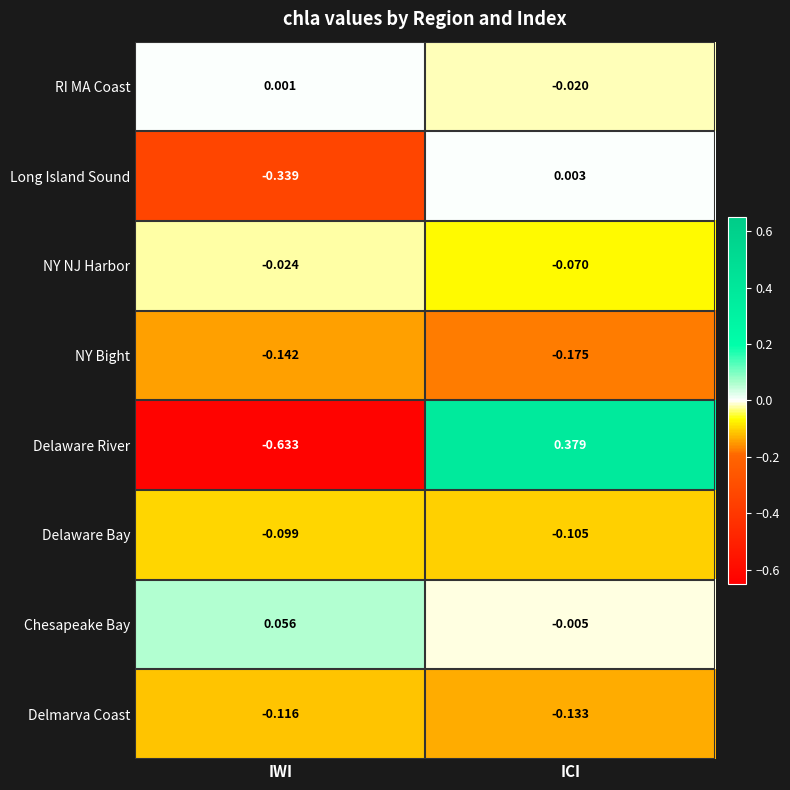

Between IWI and ICI, which series saw the biggest shift?

Delaware River